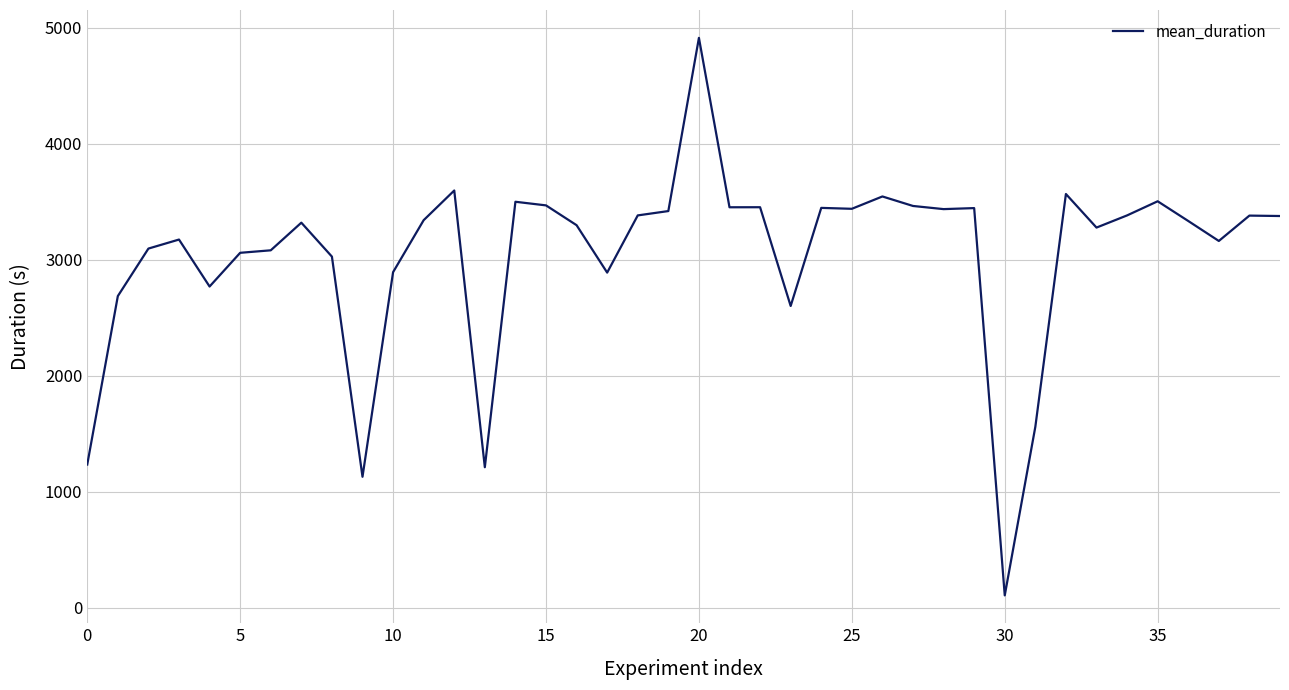

What is the difference between the maximum and minimum values?

4806.9